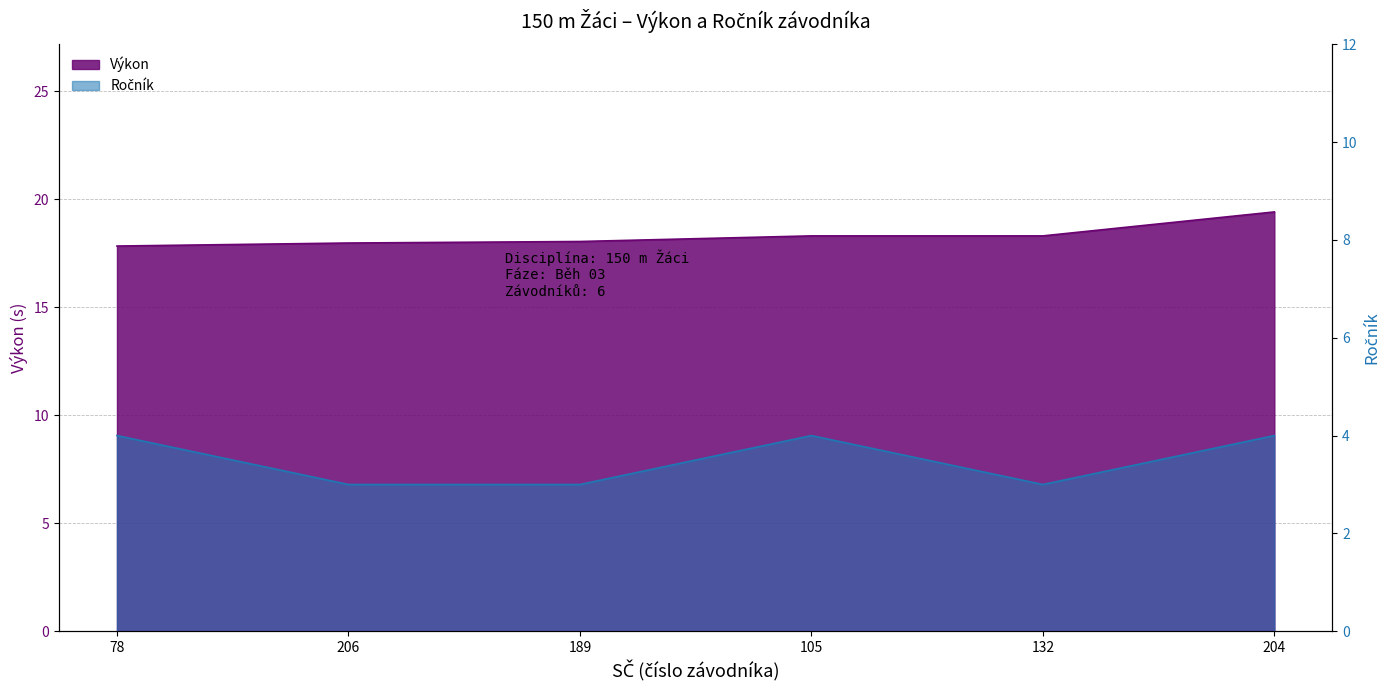

True or false: Ročník and Výkon cross at least once.

False